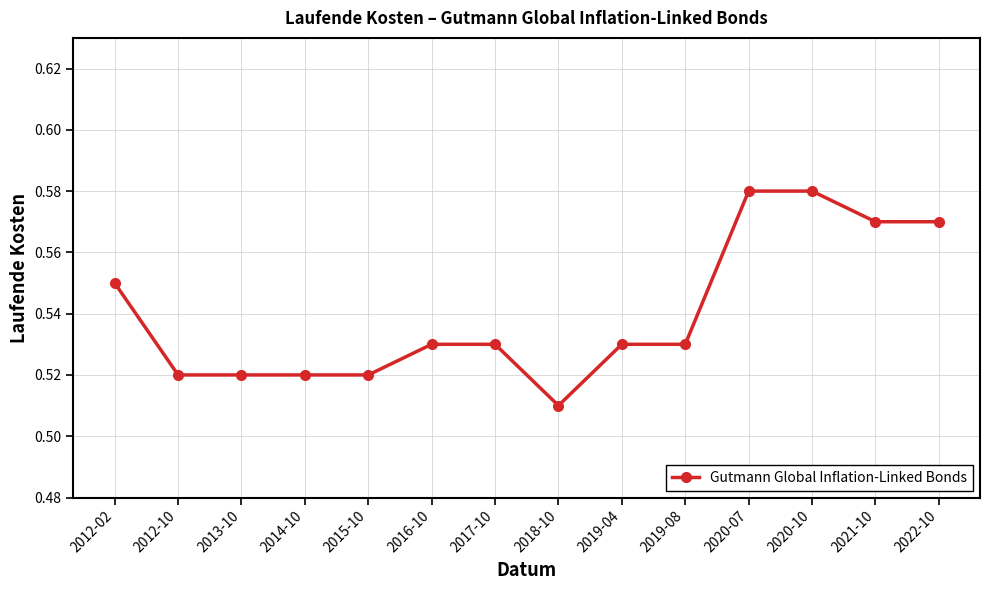

How many distinct data groups are displayed?

1